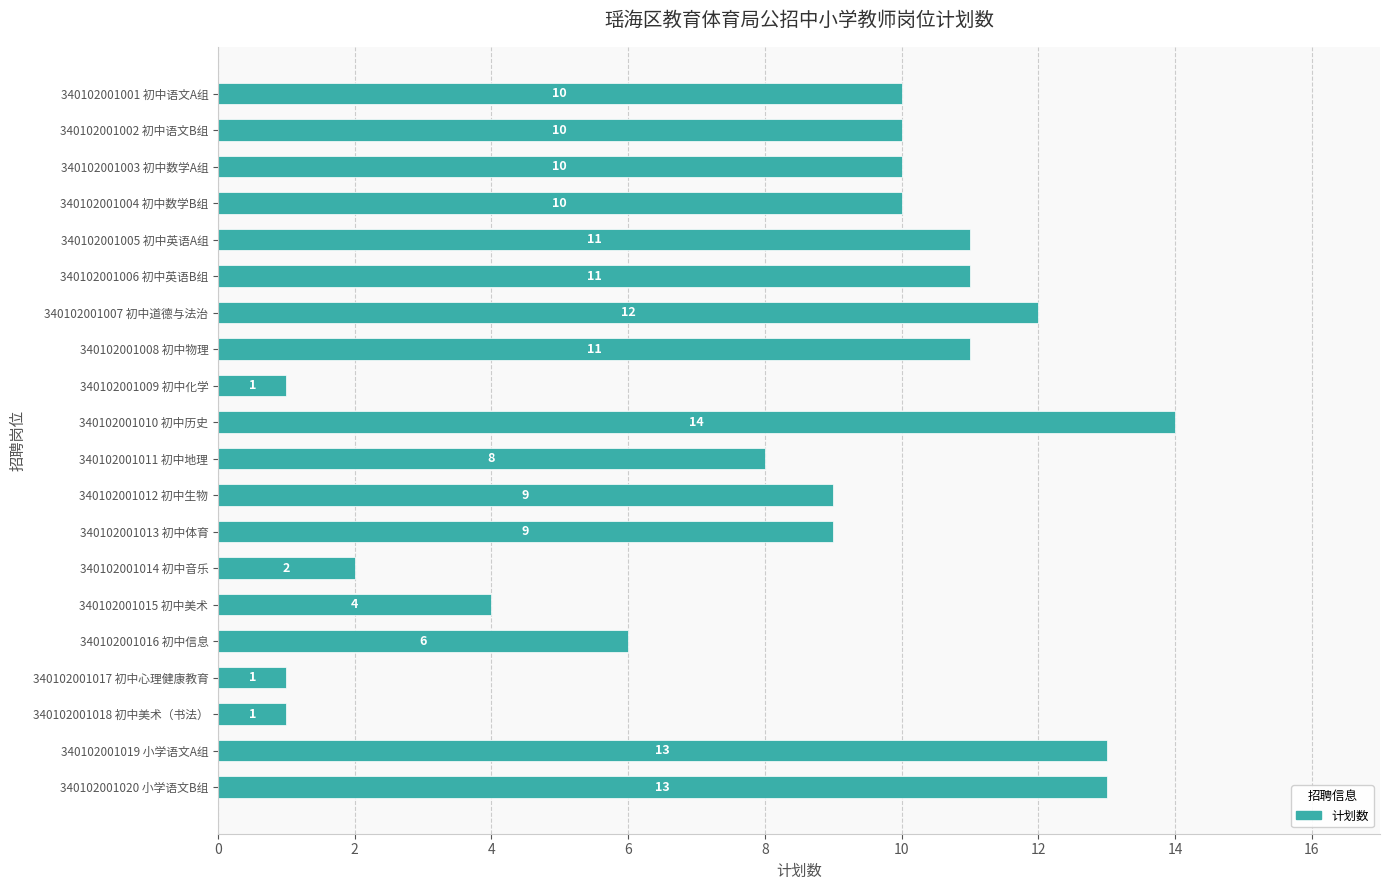

What is the value of the 20th bar from the top?

13